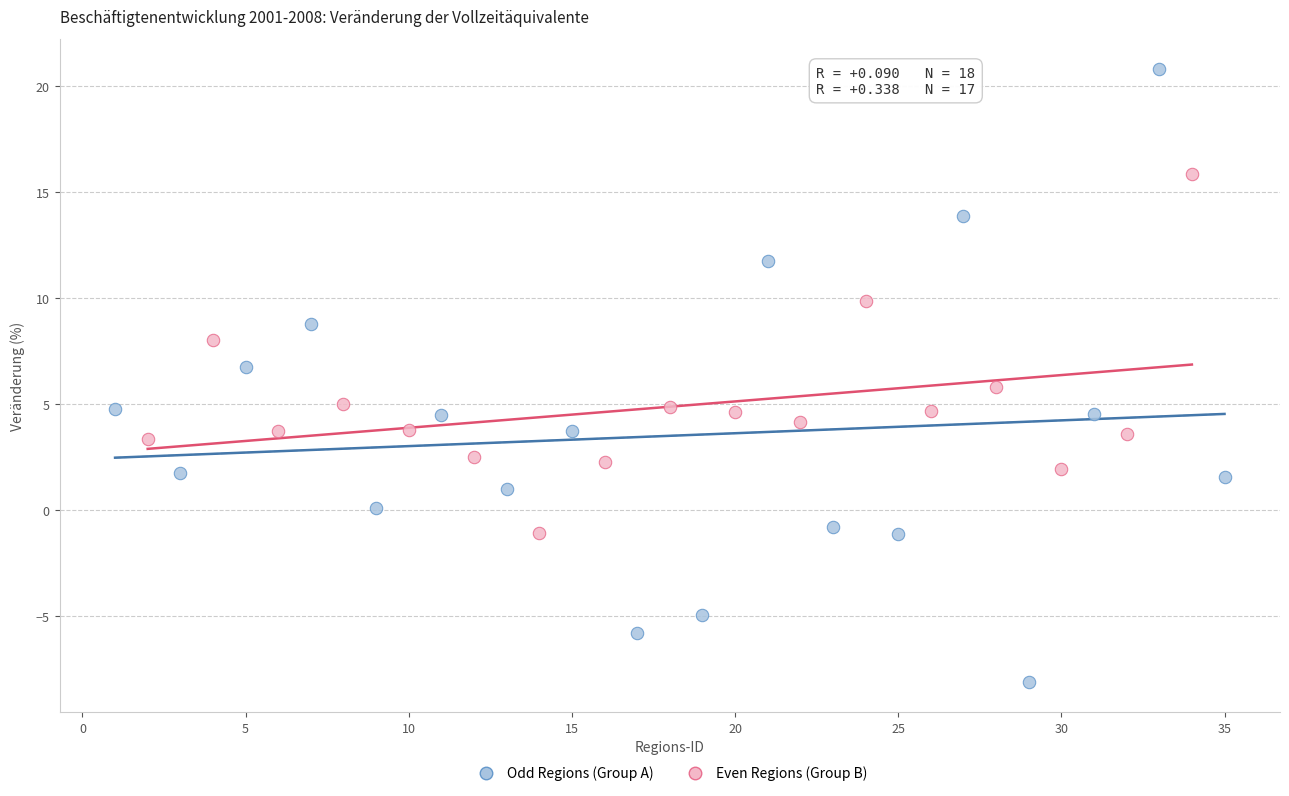

What are all the series names shown in the legend?

Odd Regions (Group A), Even Regions (Group B)